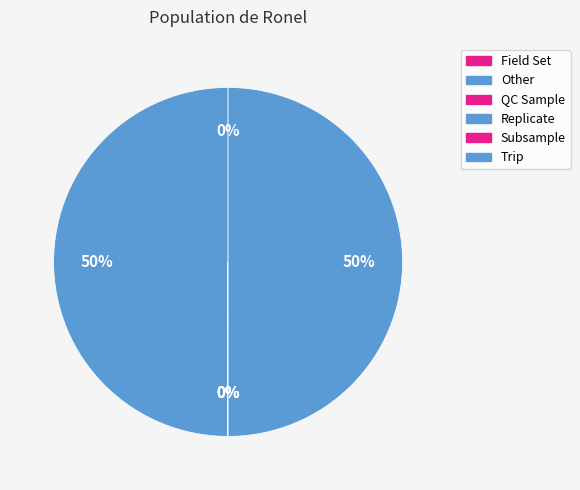

How many segments does this pie chart have?

6